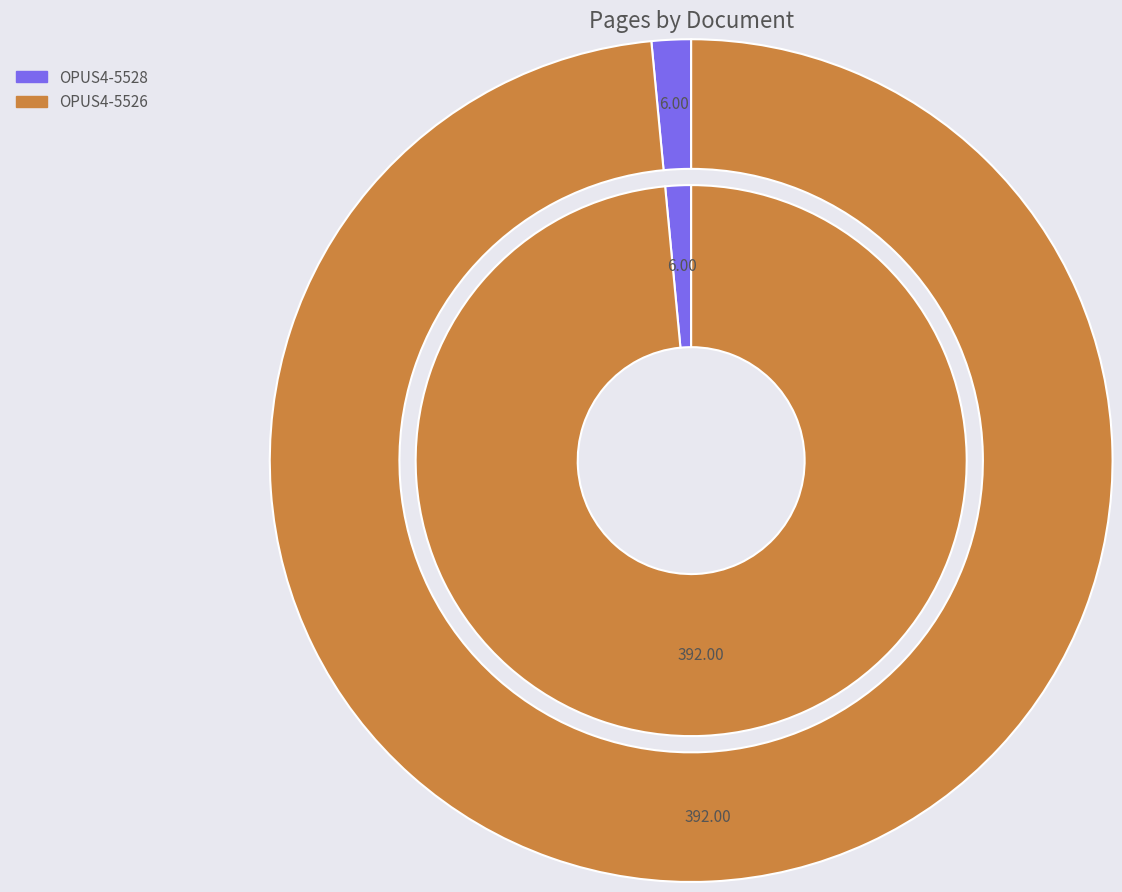

To the nearest percent, what is the combined percentage of OPUS4-5526 and OPUS4-5528?

100%